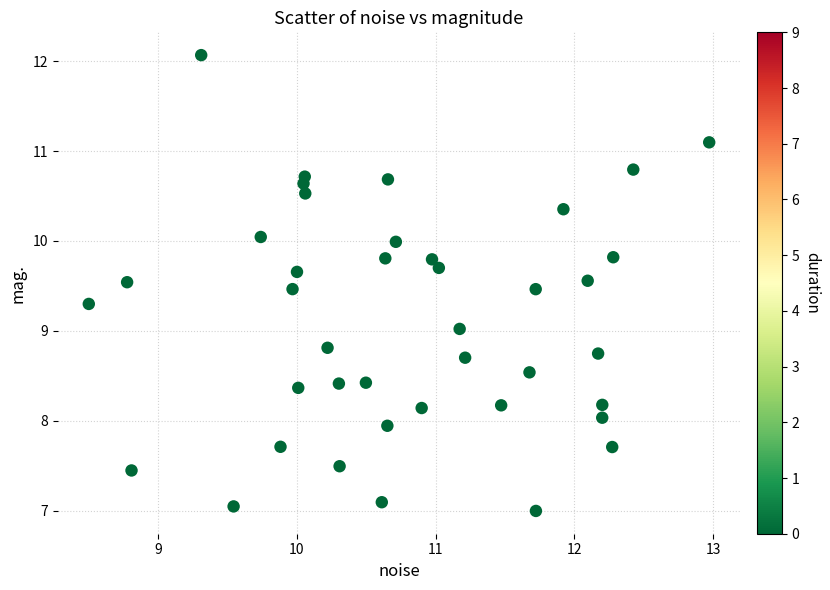

What is the range of Y values (max minus min)?

5.1